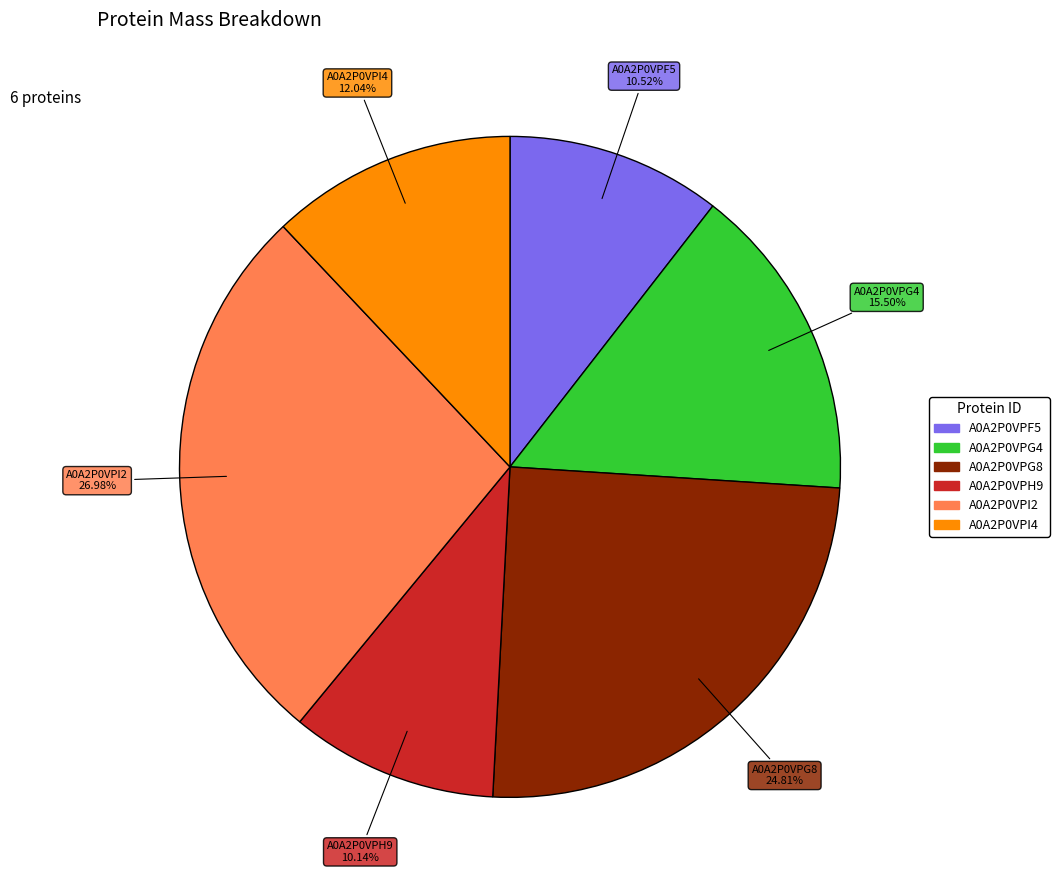

How many segments does this pie chart have?

6